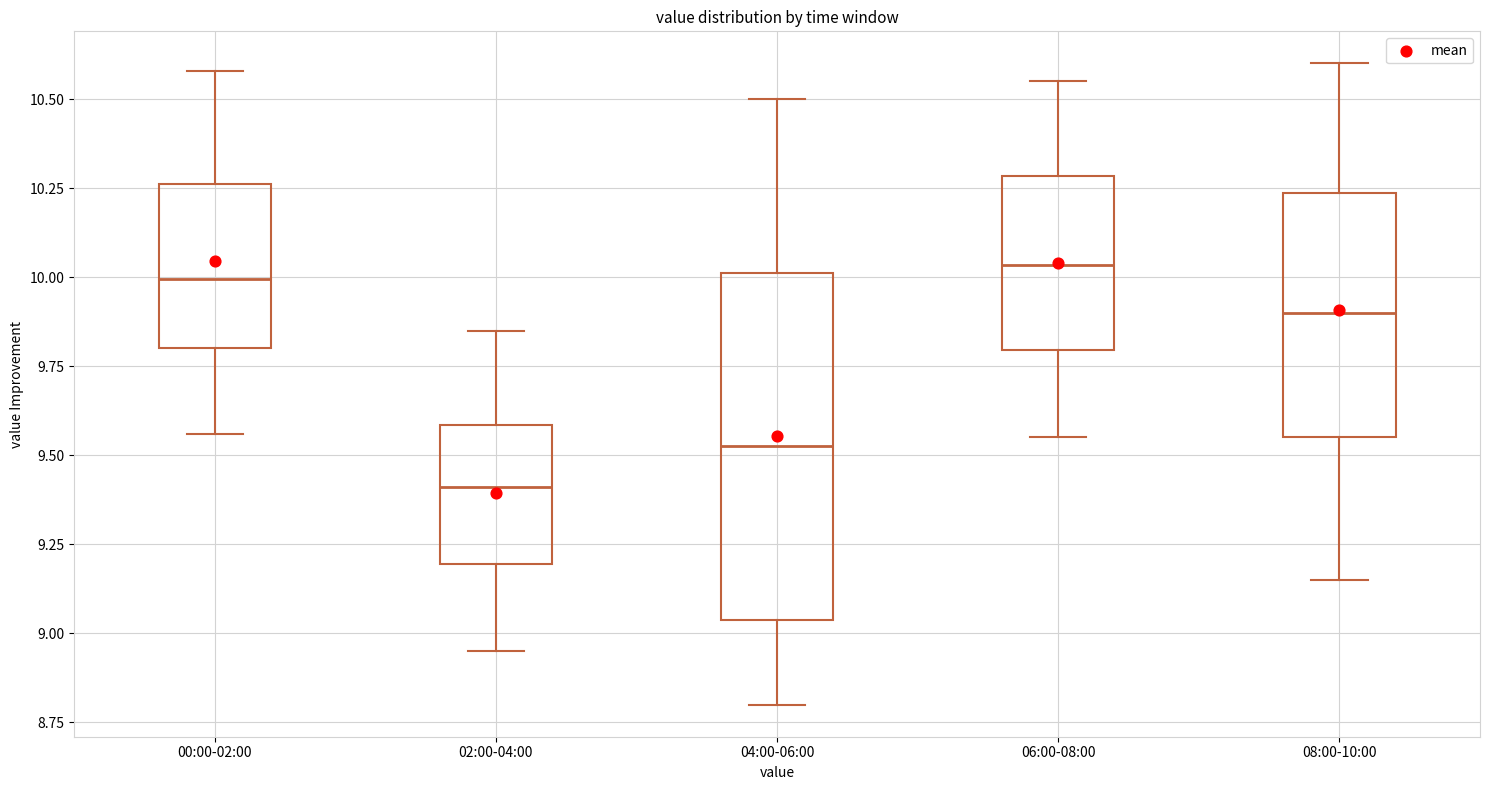

Reading left to right, read every box against the y-axis: the position of its median line, the range the box covers, and the ends of its whiskers. The values are not printed on the chart, so give them approximately, as read against the axis.

00:00-02:00: median 10.00, box 9.80 to 10.25, whiskers 9.55 to 10.60
02:00-04:00: median 9.40, box 9.20 to 9.60, whiskers 8.95 to 9.85
04:00-06:00: median 9.55, box 9.05 to 10.00, whiskers 8.80 to 10.50
06:00-08:00: median 10.05, box 9.80 to 10.30, whiskers 9.55 to 10.55
08:00-10:00: median 9.90, box 9.55 to 10.25, whiskers 9.15 to 10.60